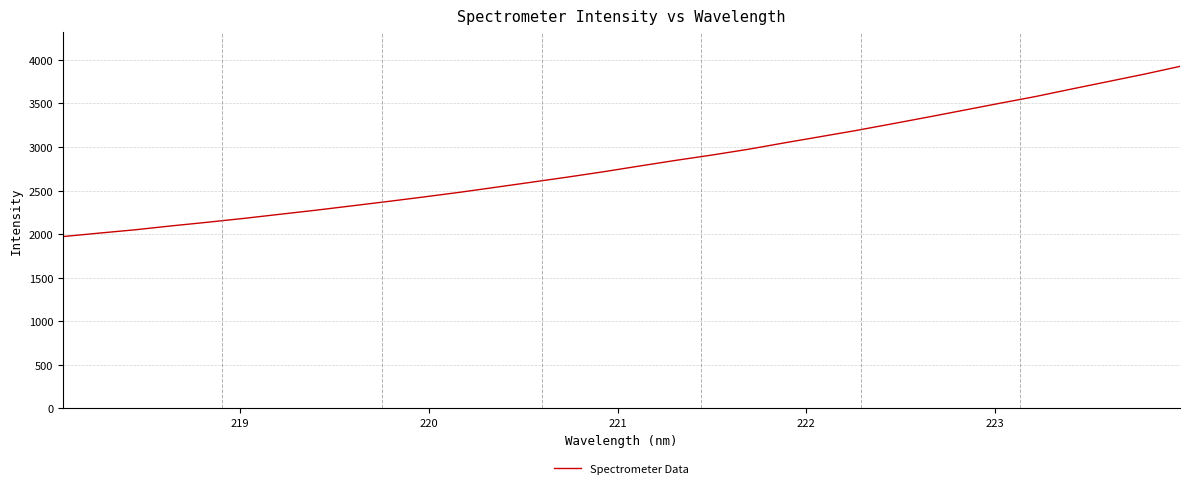

What is the smallest value displayed?

1972.2